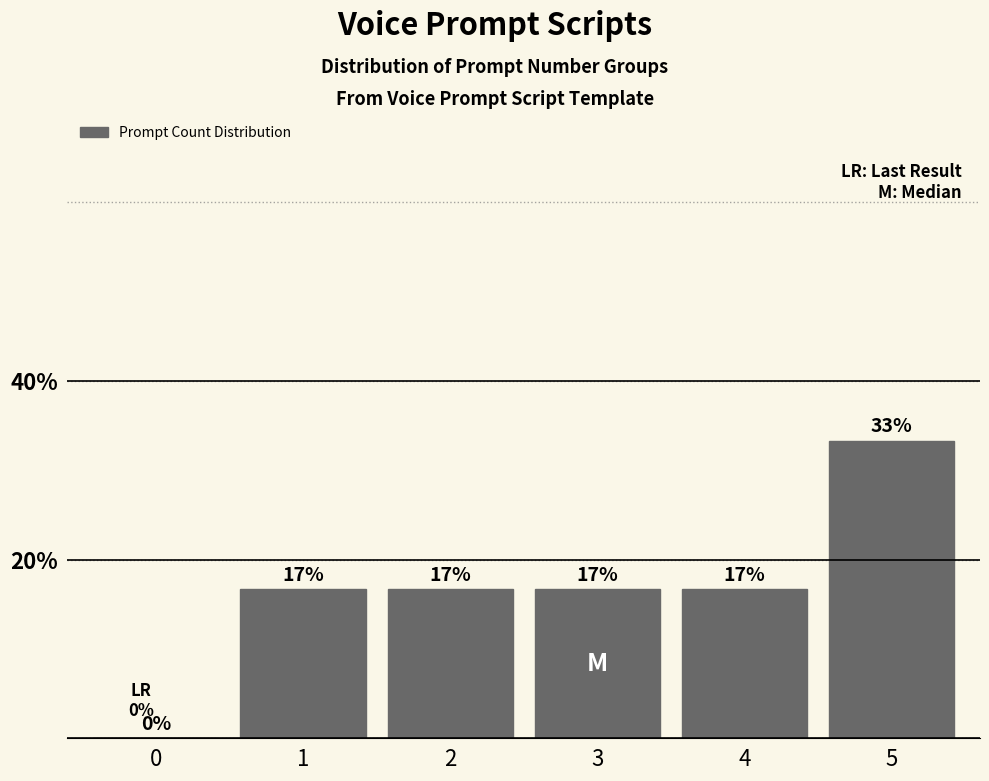

Are the bars horizontal?

No